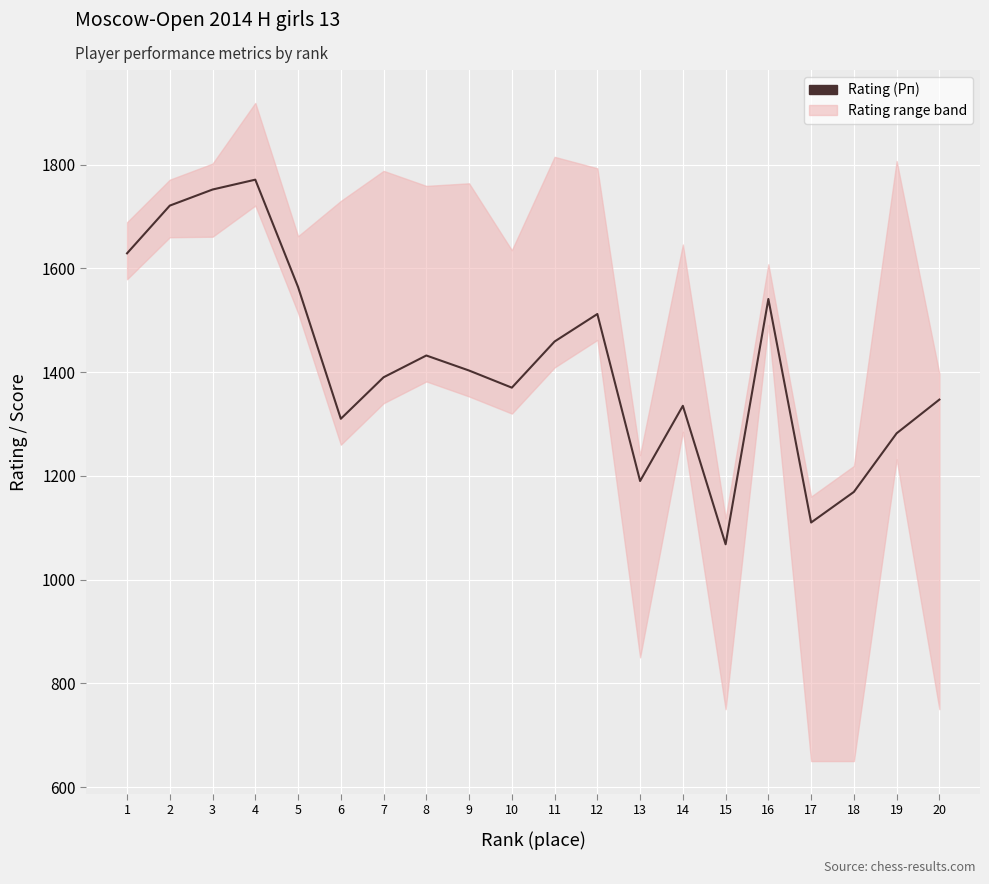

What is the change in value from 5 to 20?

-217